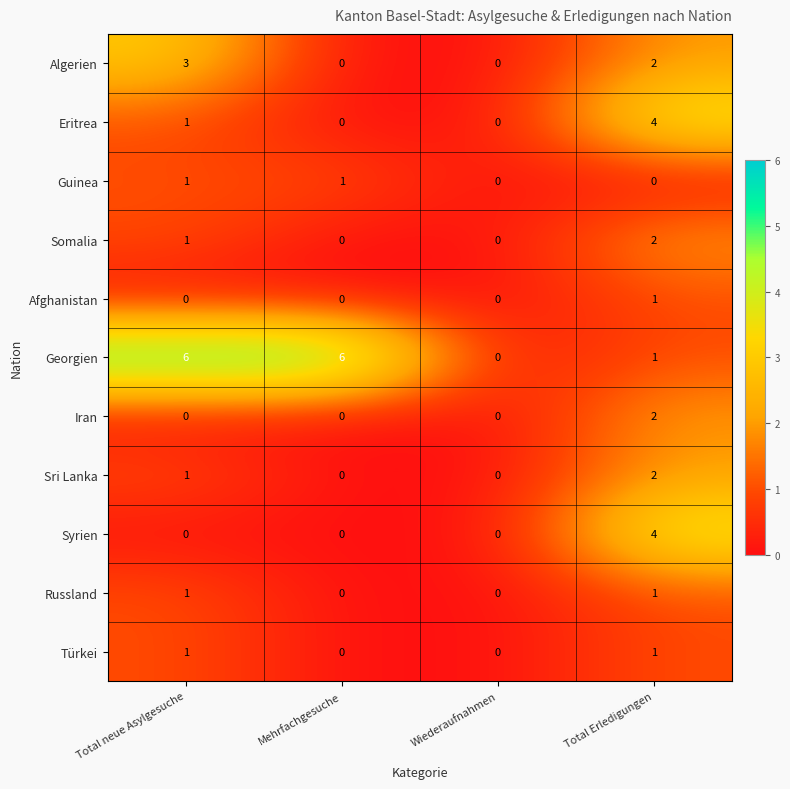

Which series has the widest spread of values?

Georgien